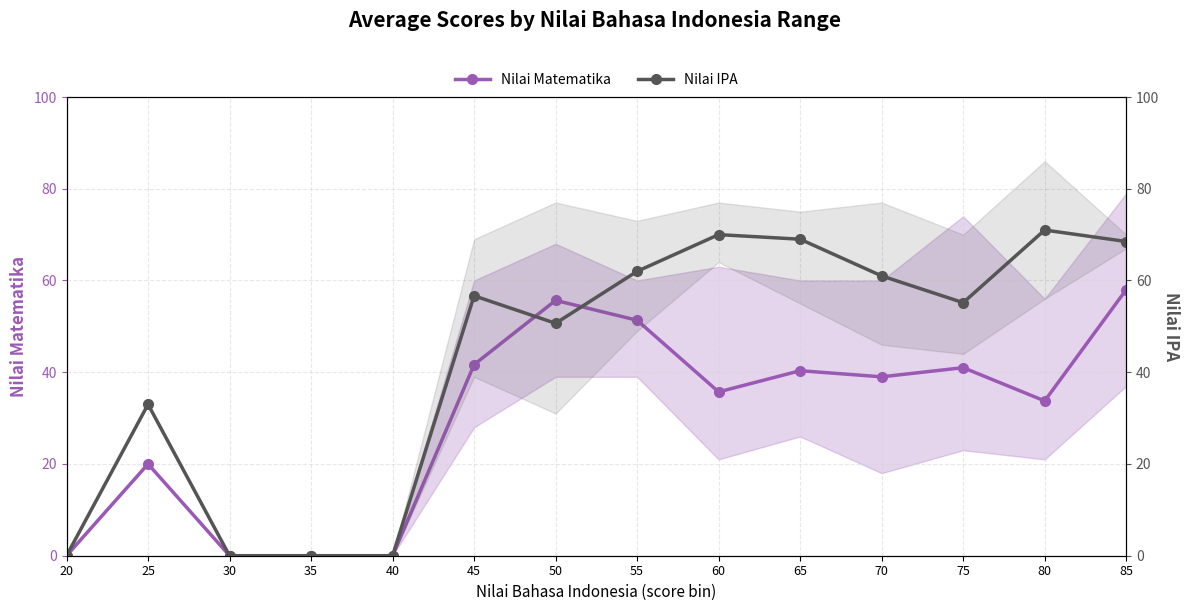

In Nilai Matematika, how many points are higher than both neighbors (excluding endpoints)?

4